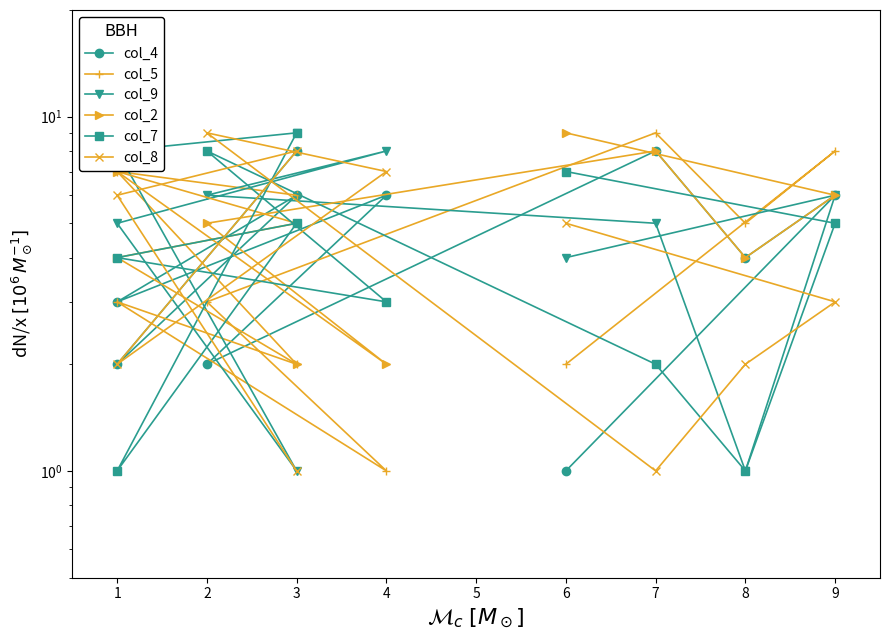

Which series has the widest spread of values?

col_5